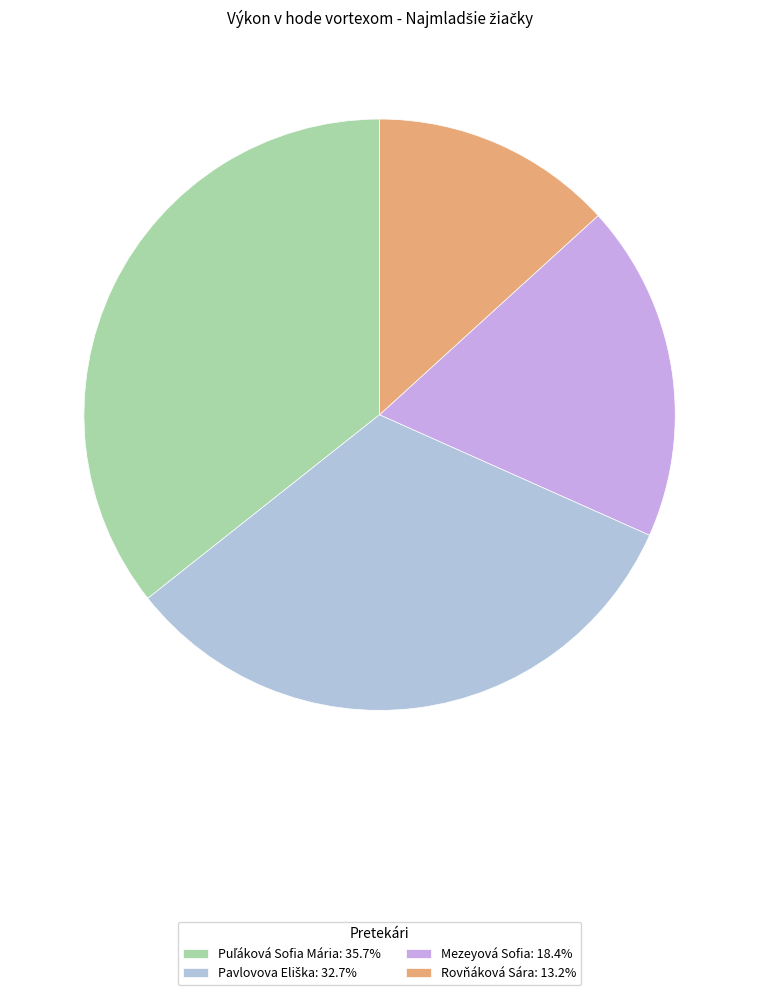

Count the number of slices in the pie.

4